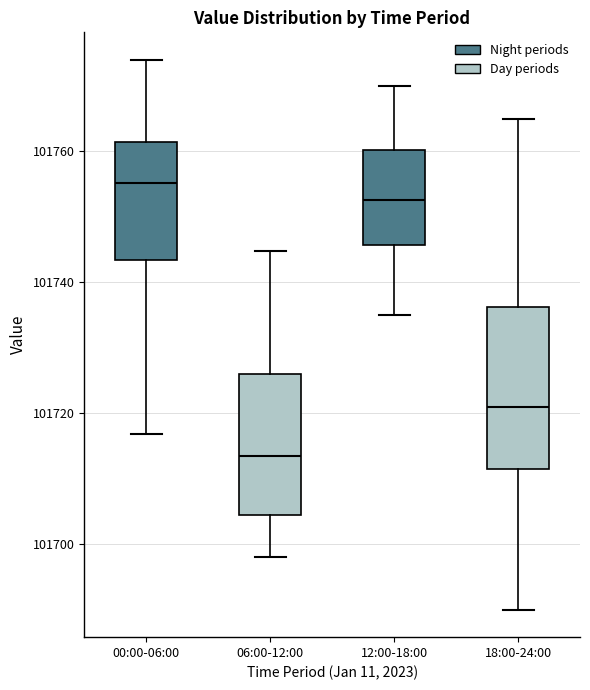

Comparing the boxes themselves (not the whiskers), which one is the tallest?

18:00-24:00